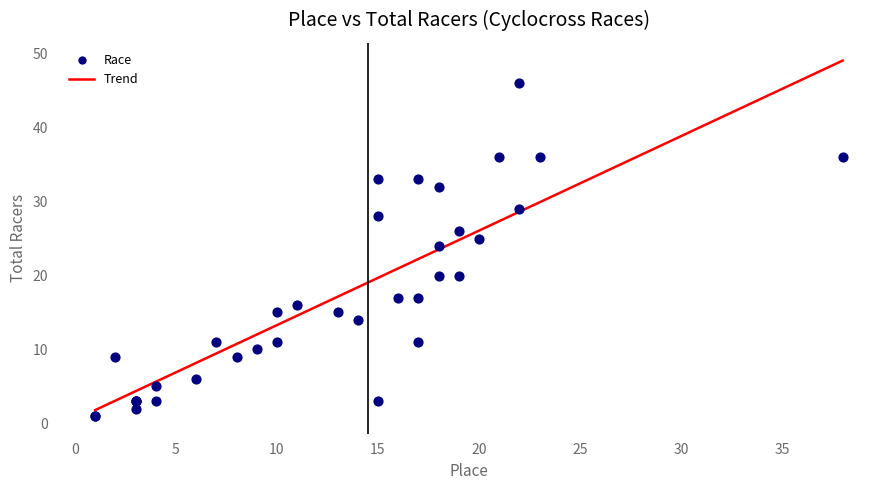

What Y value in the scatter plot is closest to 23?

24